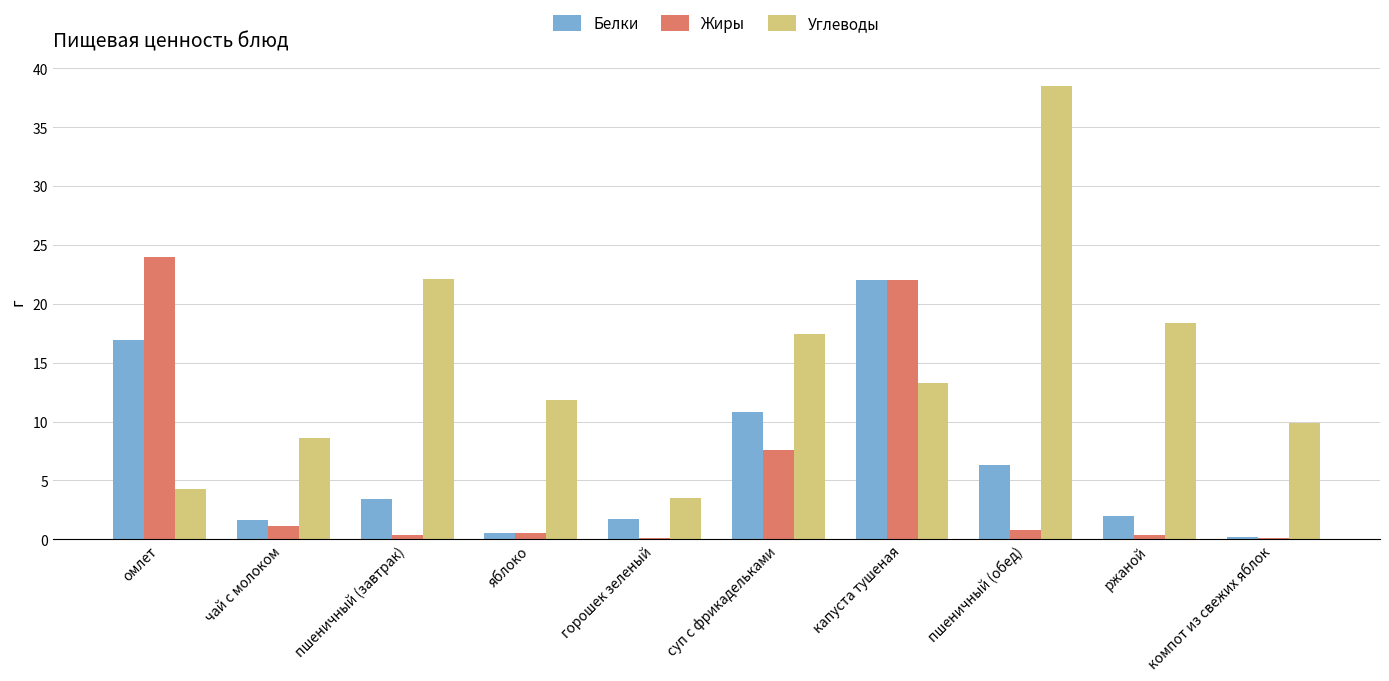

Which series changed the most between горошек зеленый and ржаной?

Углеводы